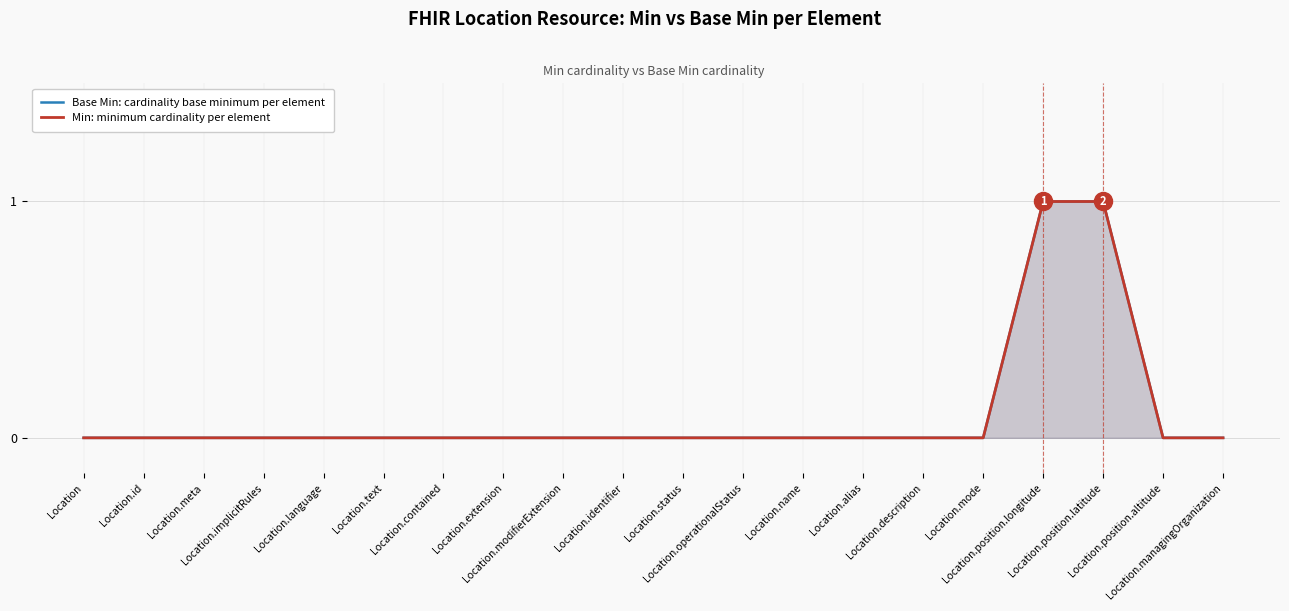

What are all the series names shown in the legend?

Base Min: cardinality base minimum per element, Min: minimum cardinality per element